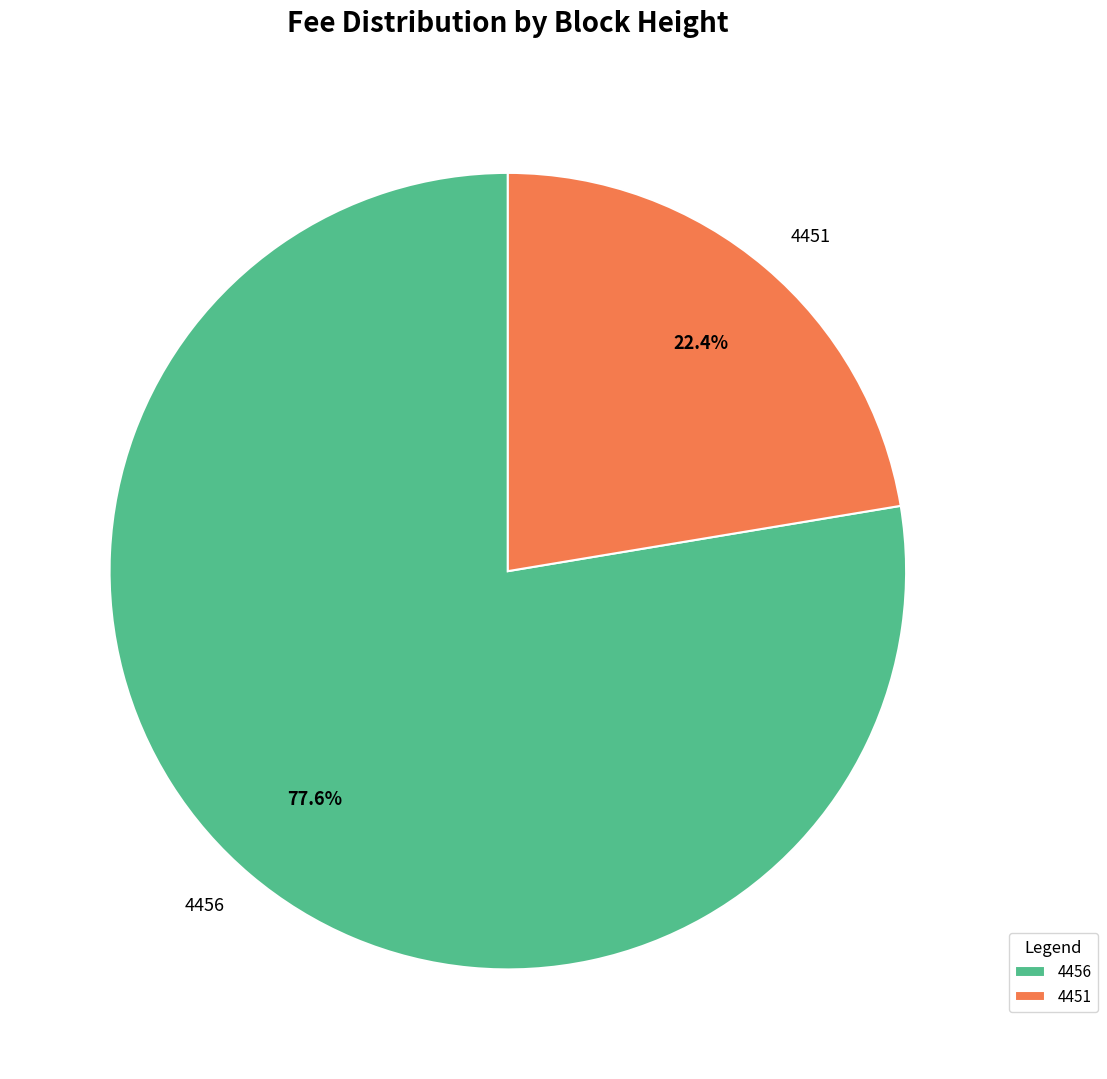

What is the largest slice in the pie chart?

4456